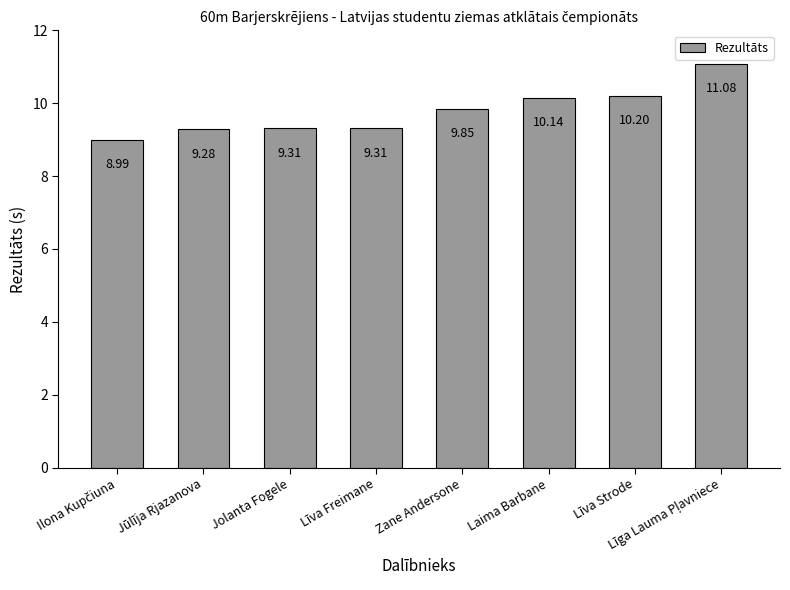

What is the greatest value displayed?

11.1